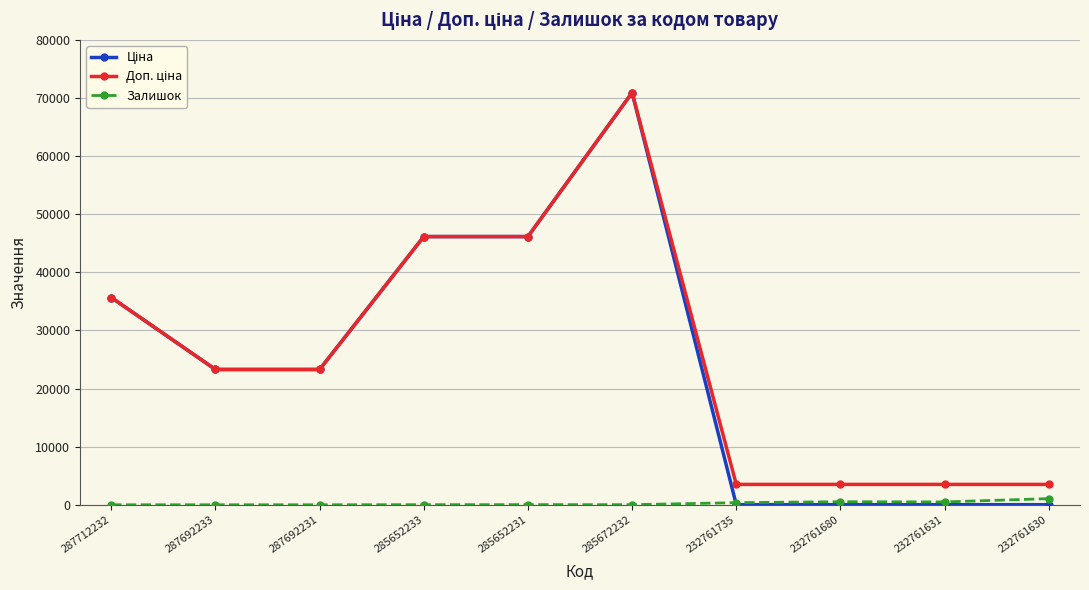

What is the average value of the Залишок series?

249.3